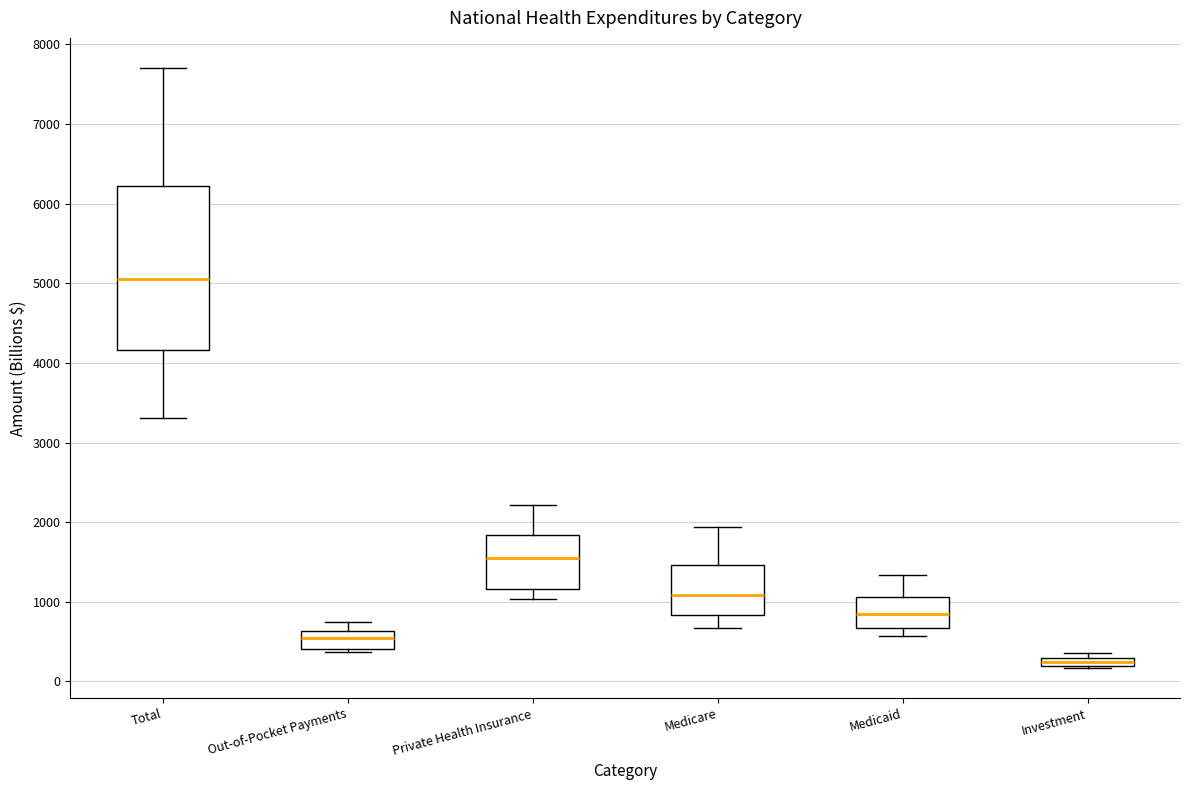

Comparing the boxes themselves (not the whiskers), which one is the tallest?

Total